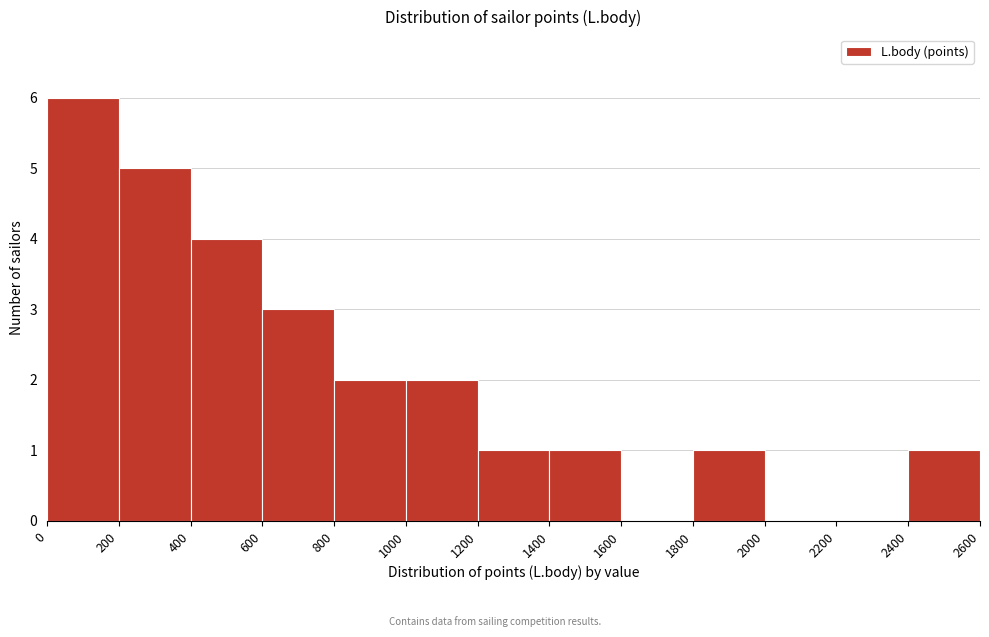

How tall is the bar that spans 1800 to 2000 on the x-axis? The values are not printed on the chart, so give them approximately, as read against the axis.

1